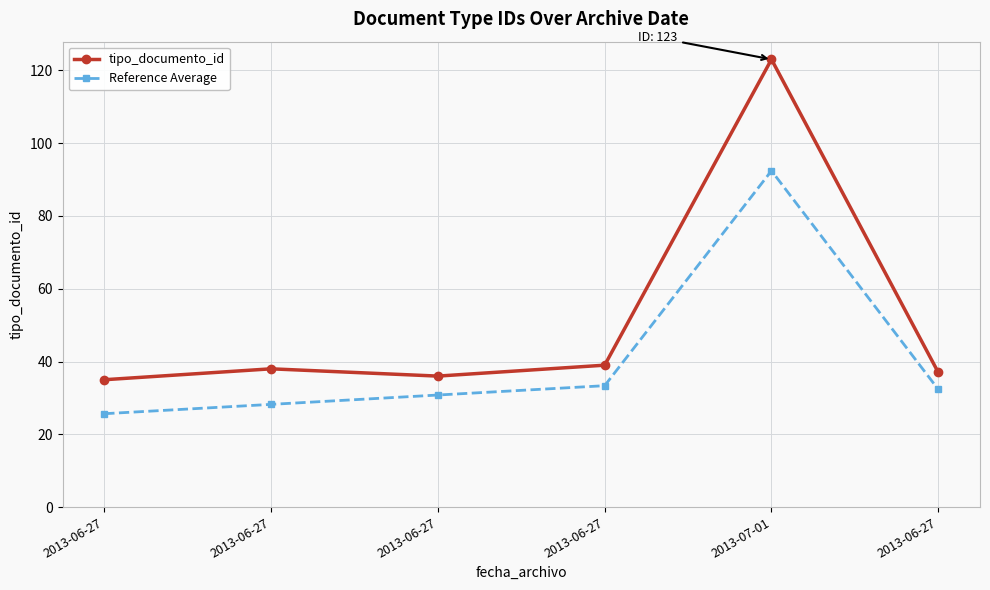

True or false: tipo_documento_id and Reference Average cross at least once.

False